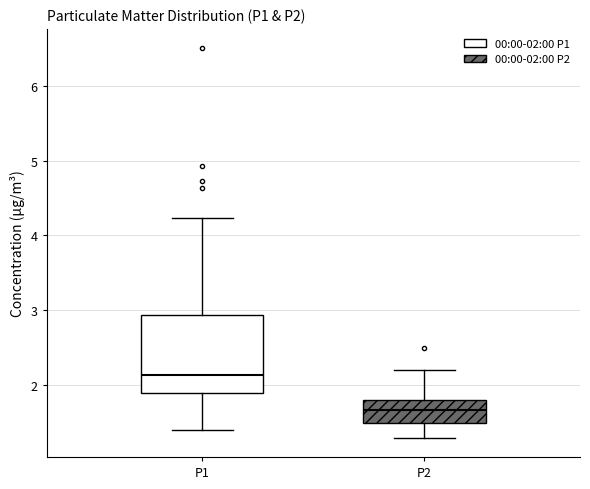

Where does the upper whisker of the box for P2 end on the y-axis? The values are not printed on the chart, so give them approximately, as read against the axis.

2.2